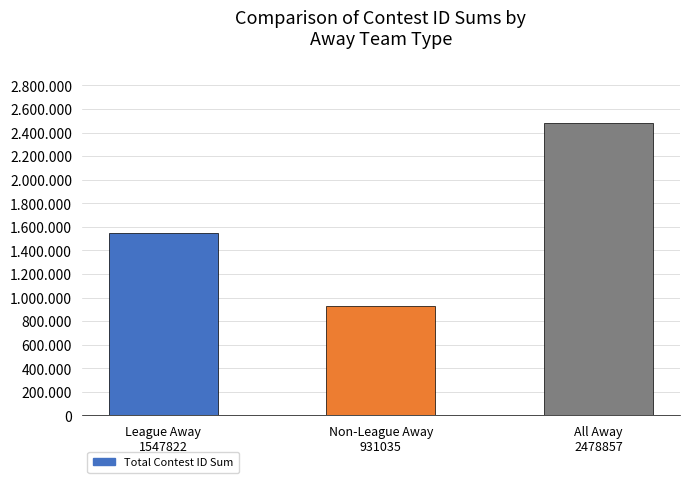

What is the sum of the values at Non-League Away
931035 and All Away
2478857?

3409892